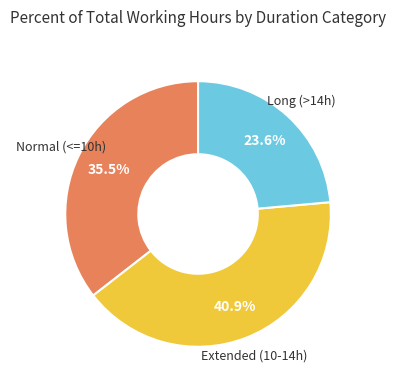

Does any single category account for the majority?

No